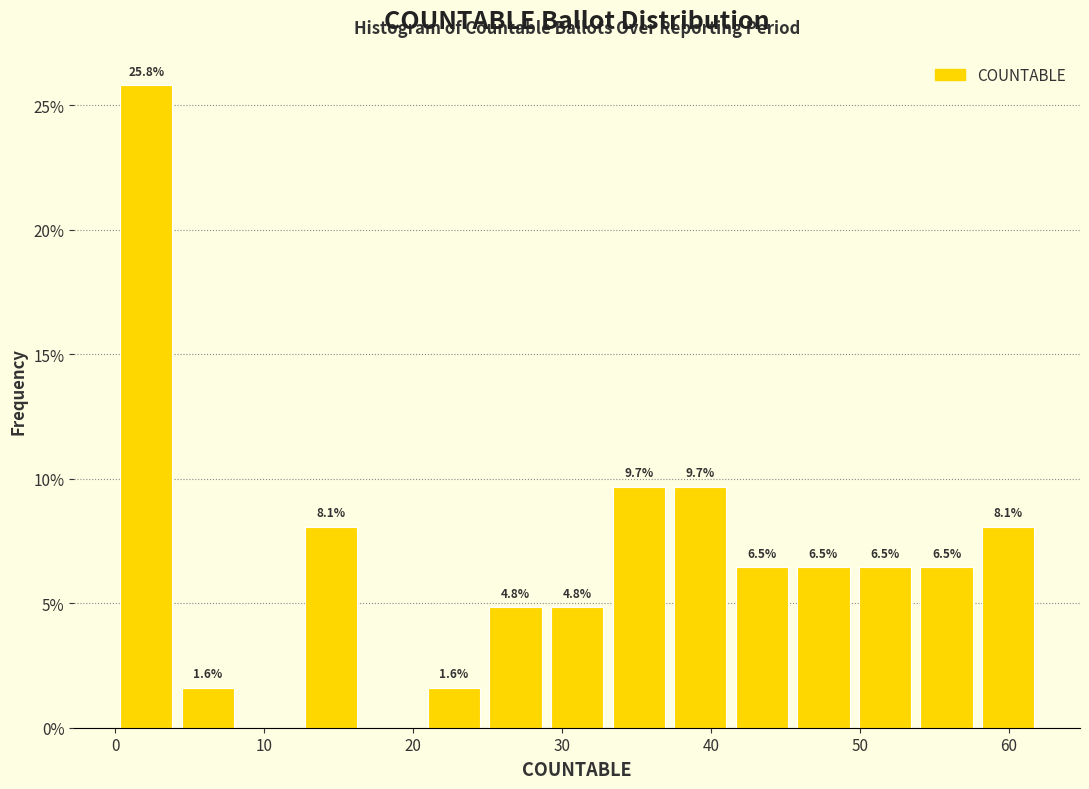

Which range on the x-axis has the tallest bar?

0 to 4